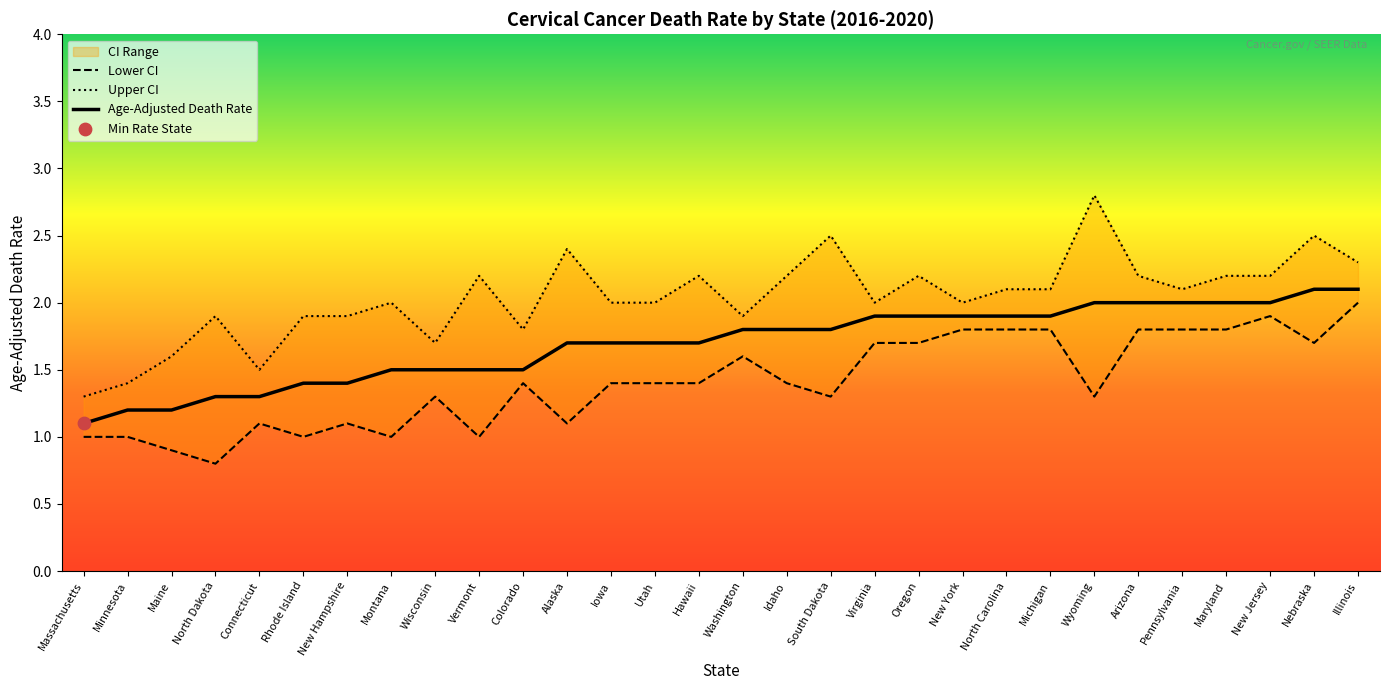

Which series has the largest total across all categories?

Upper CI